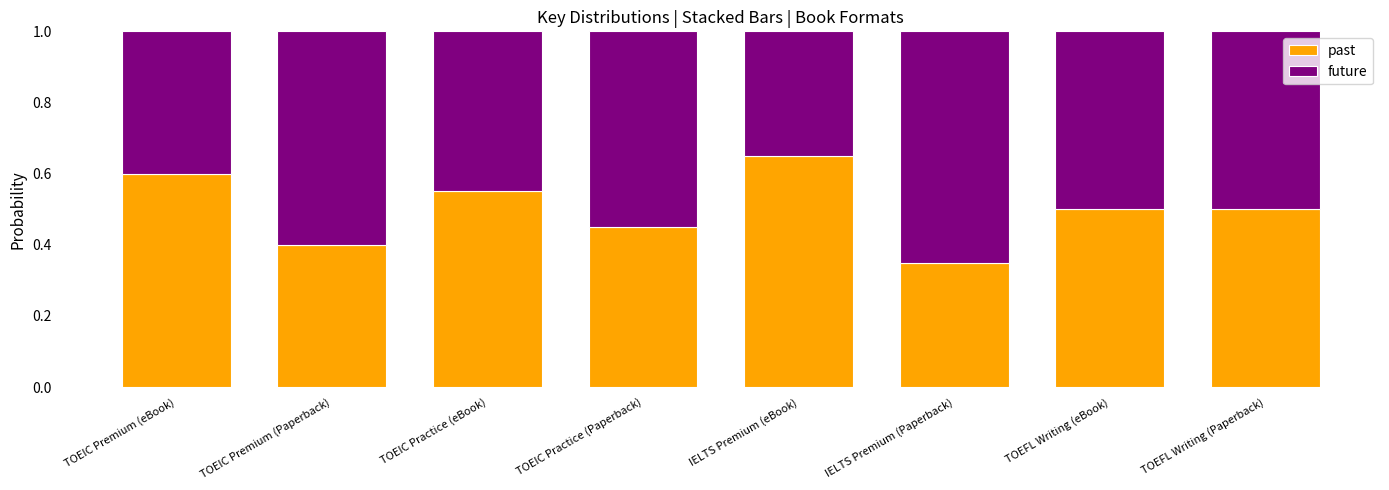

What is the total value across all series at TOEIC Premium (Paperback)?

1.0